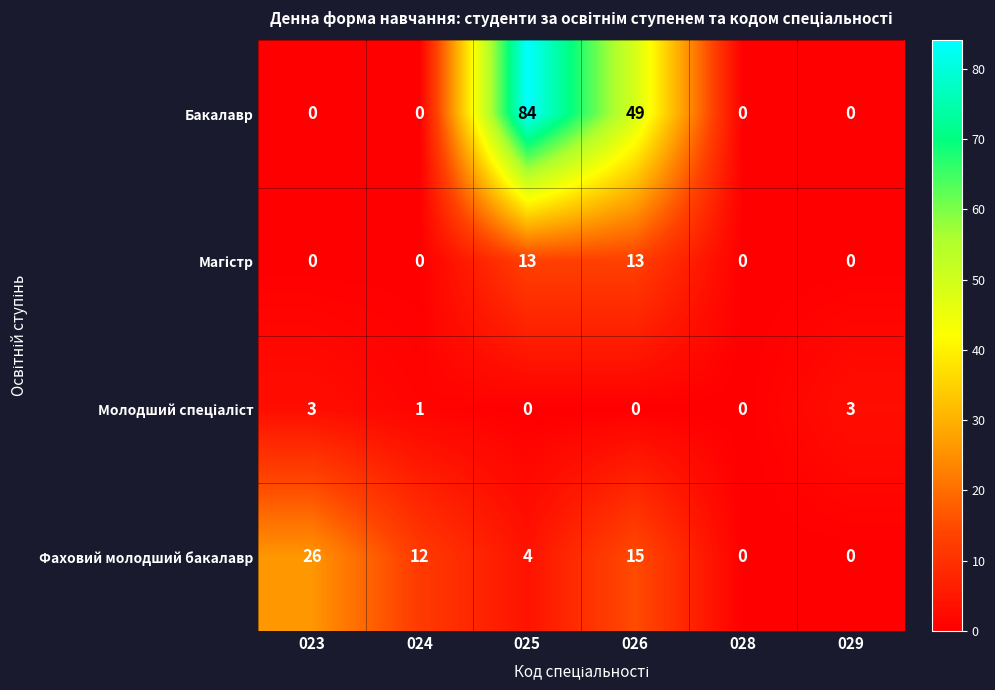

How many values in Фаховий молодший бакалавр are above zero?

4